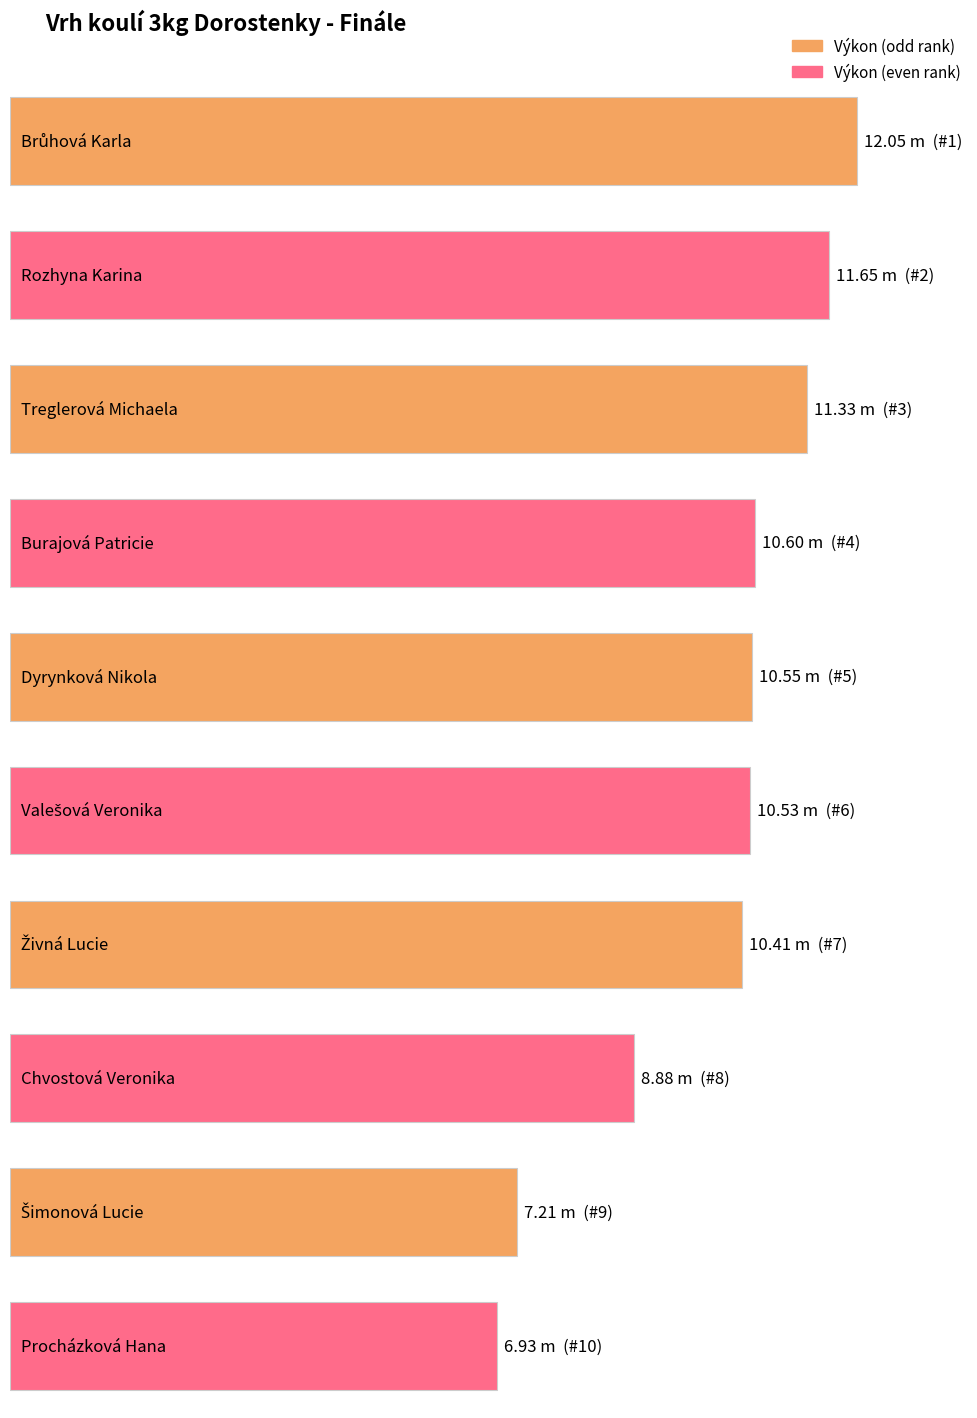

At which label does the data first exceed 10?

Brůhová Karla